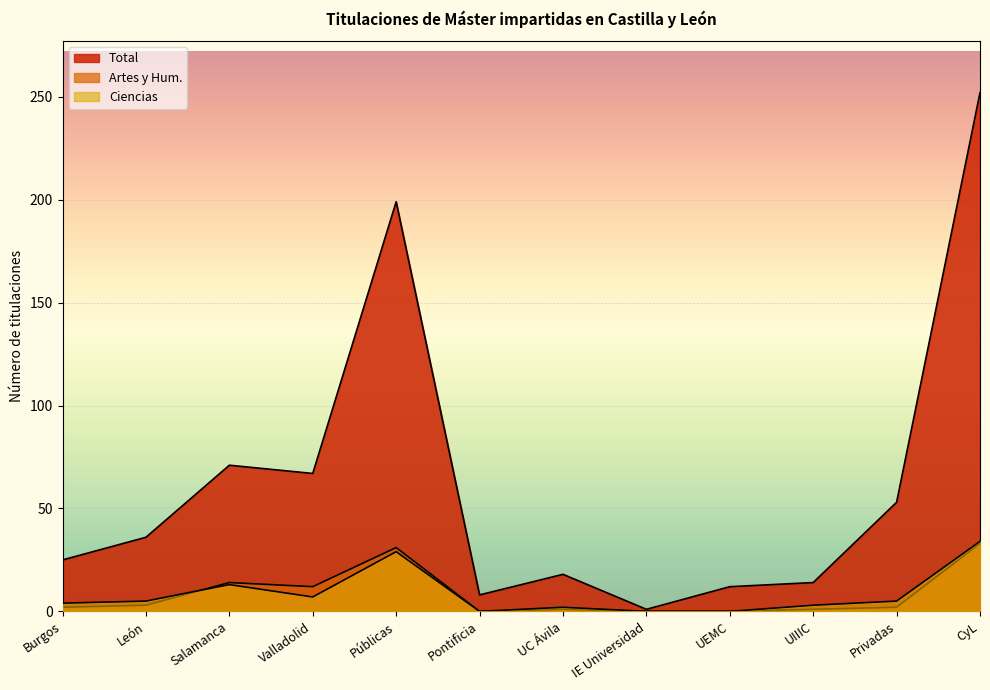

Rank the series by their maximum value, from highest to lowest.

Total, Ciencias, Artes y Hum.